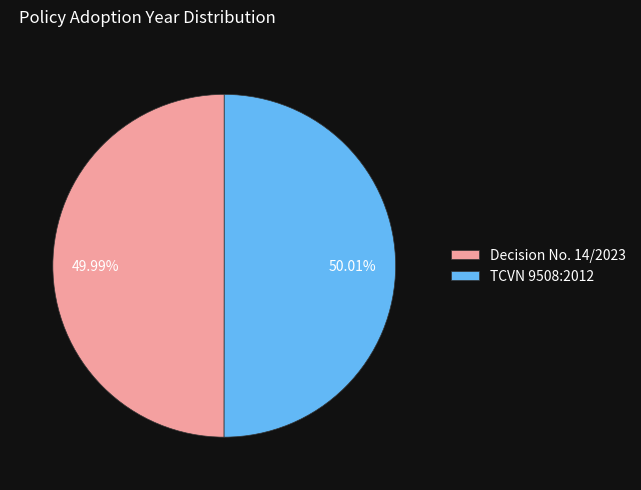

How many slices are in this pie chart?

2